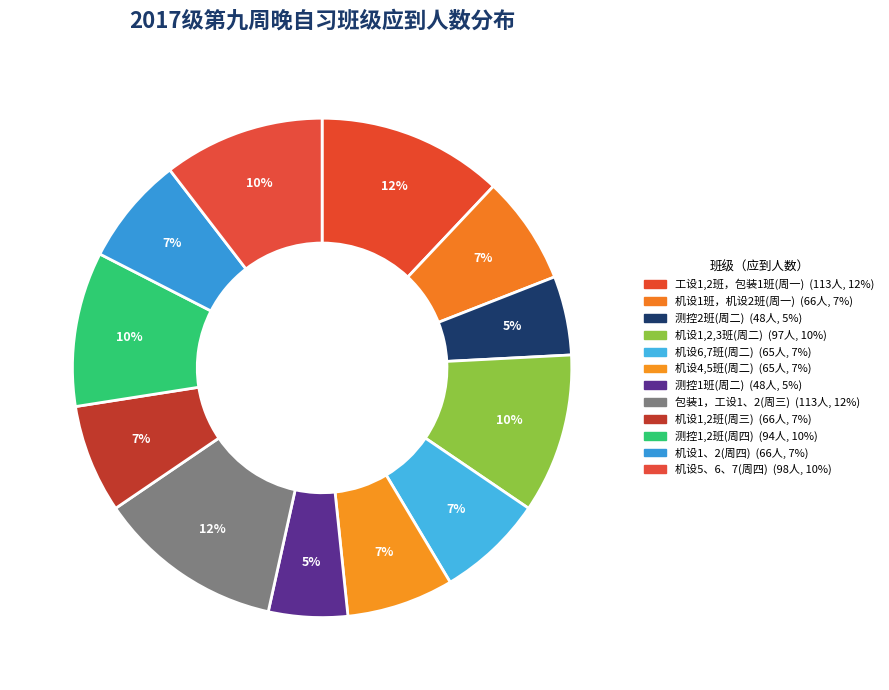

Count the number of slices in the pie.

12